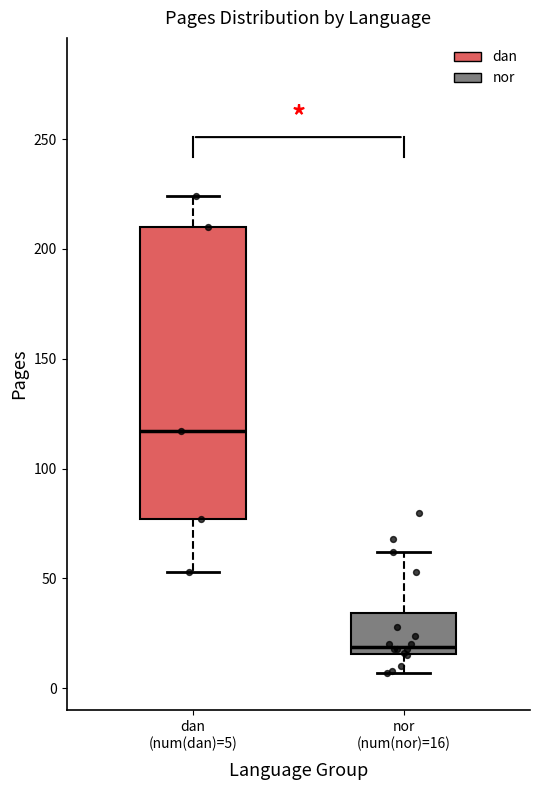

Reading left to right, read every box against the y-axis: the position of its median line, the range the box covers, and the ends of its whiskers. The values are not printed on the chart, so give them approximately, as read against the axis.

dan (num(dan)=5): median 115, box 75 to 210, whiskers 55 to 225
nor (num(nor)=16): median 20, box 15 to 35, whiskers 5 to 60